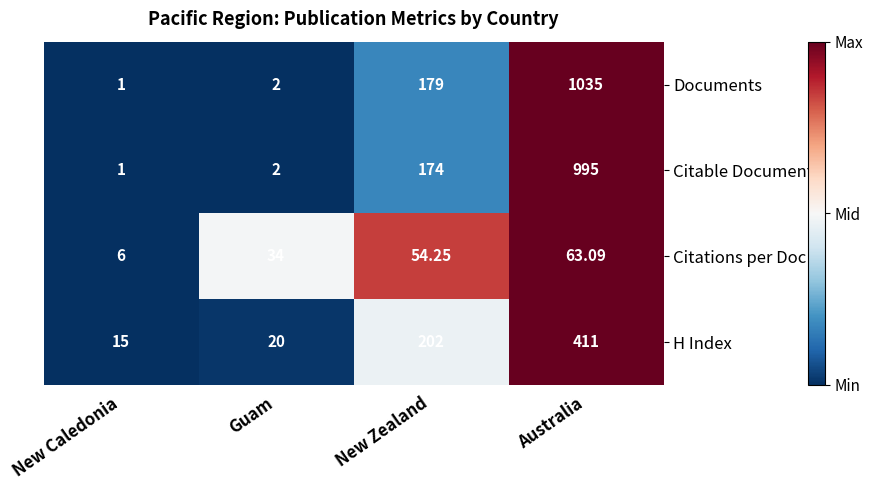

Between New Caledonia and Guam, which series saw the biggest shift?

Citations per Doc